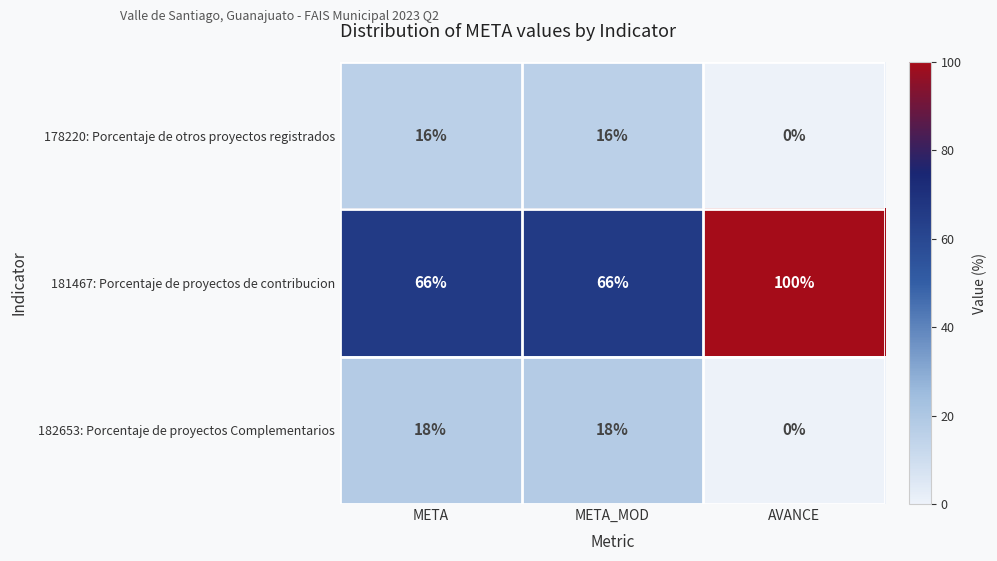

Which category has the highest value across all series?

AVANCE